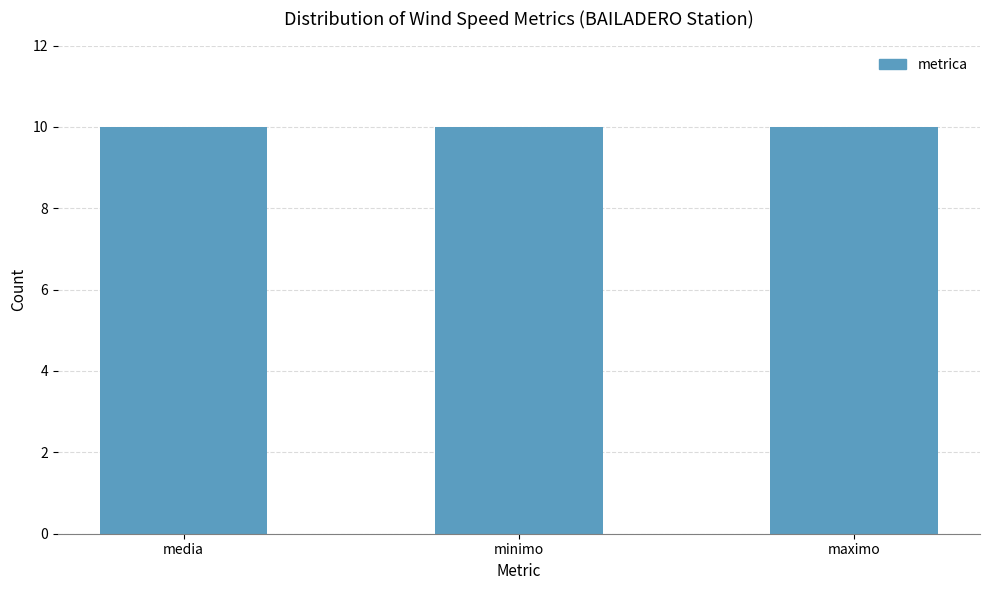

Are the bars horizontal?

No